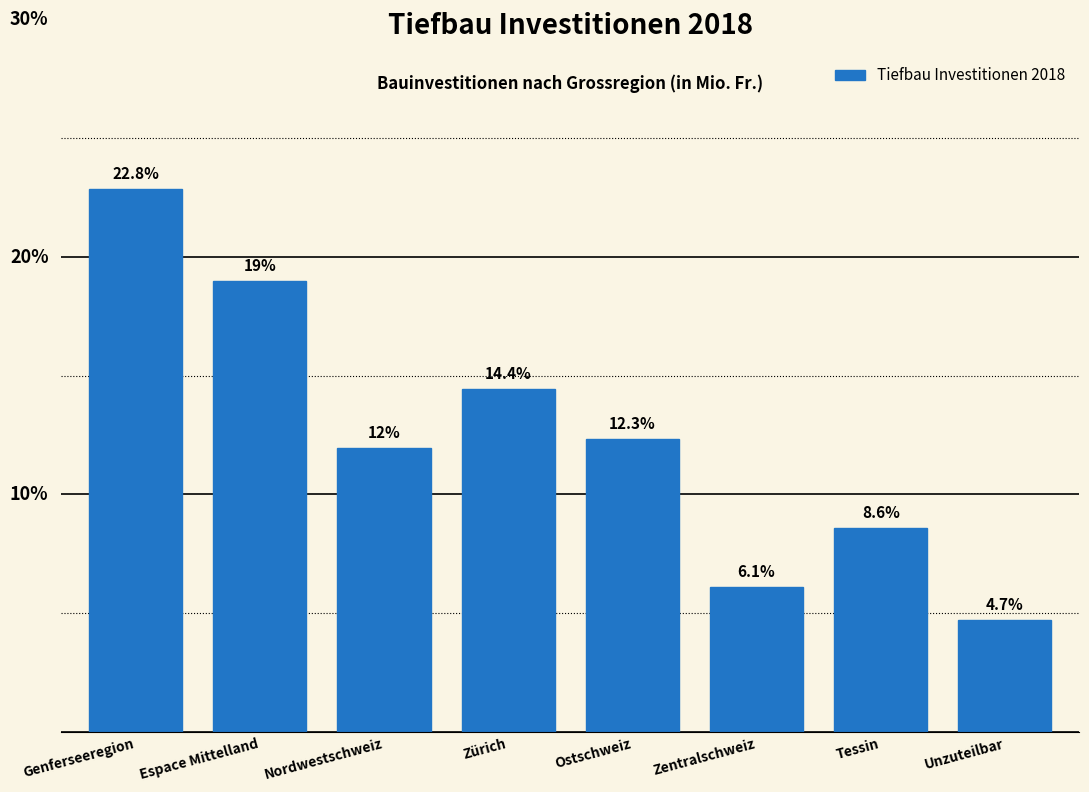

Between Zürich and Nordwestschweiz, which is larger?

Zürich